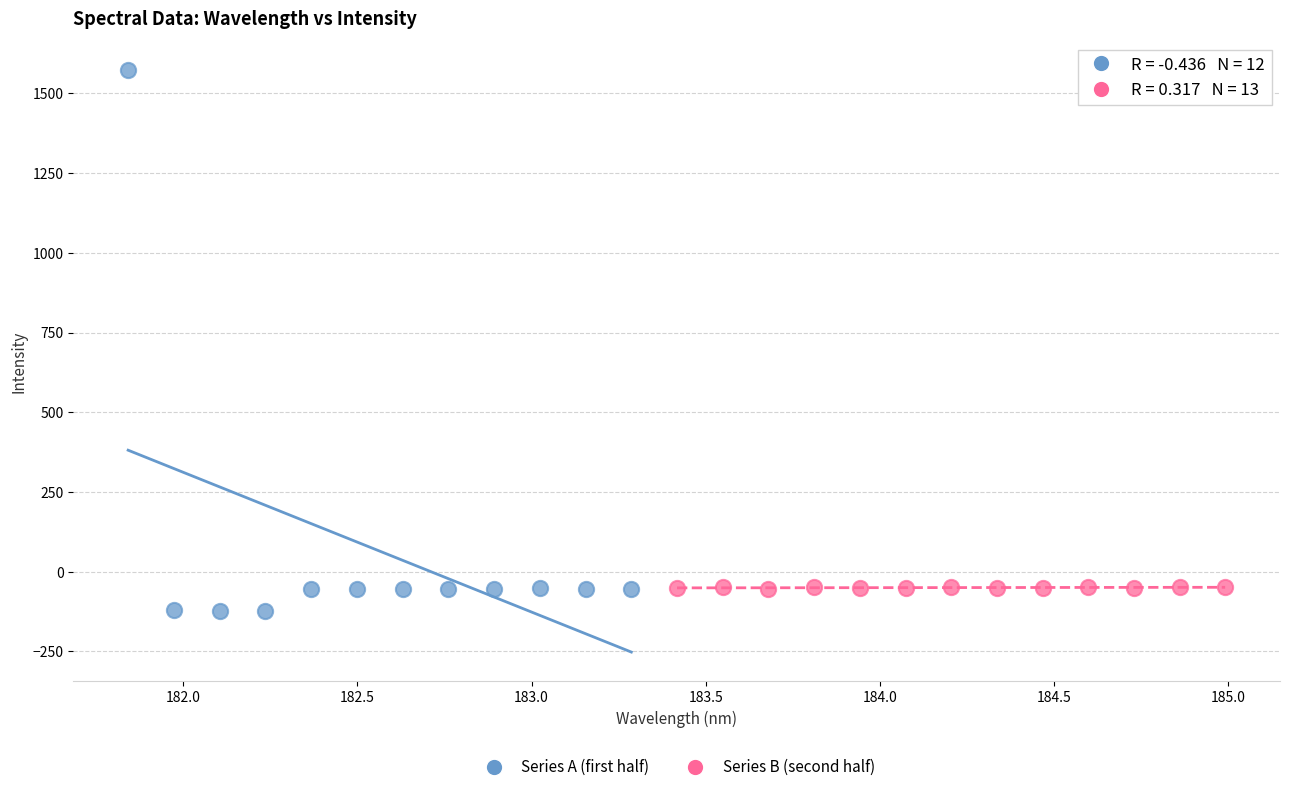

Which series contains the lowest Y value?

Series A (first half)